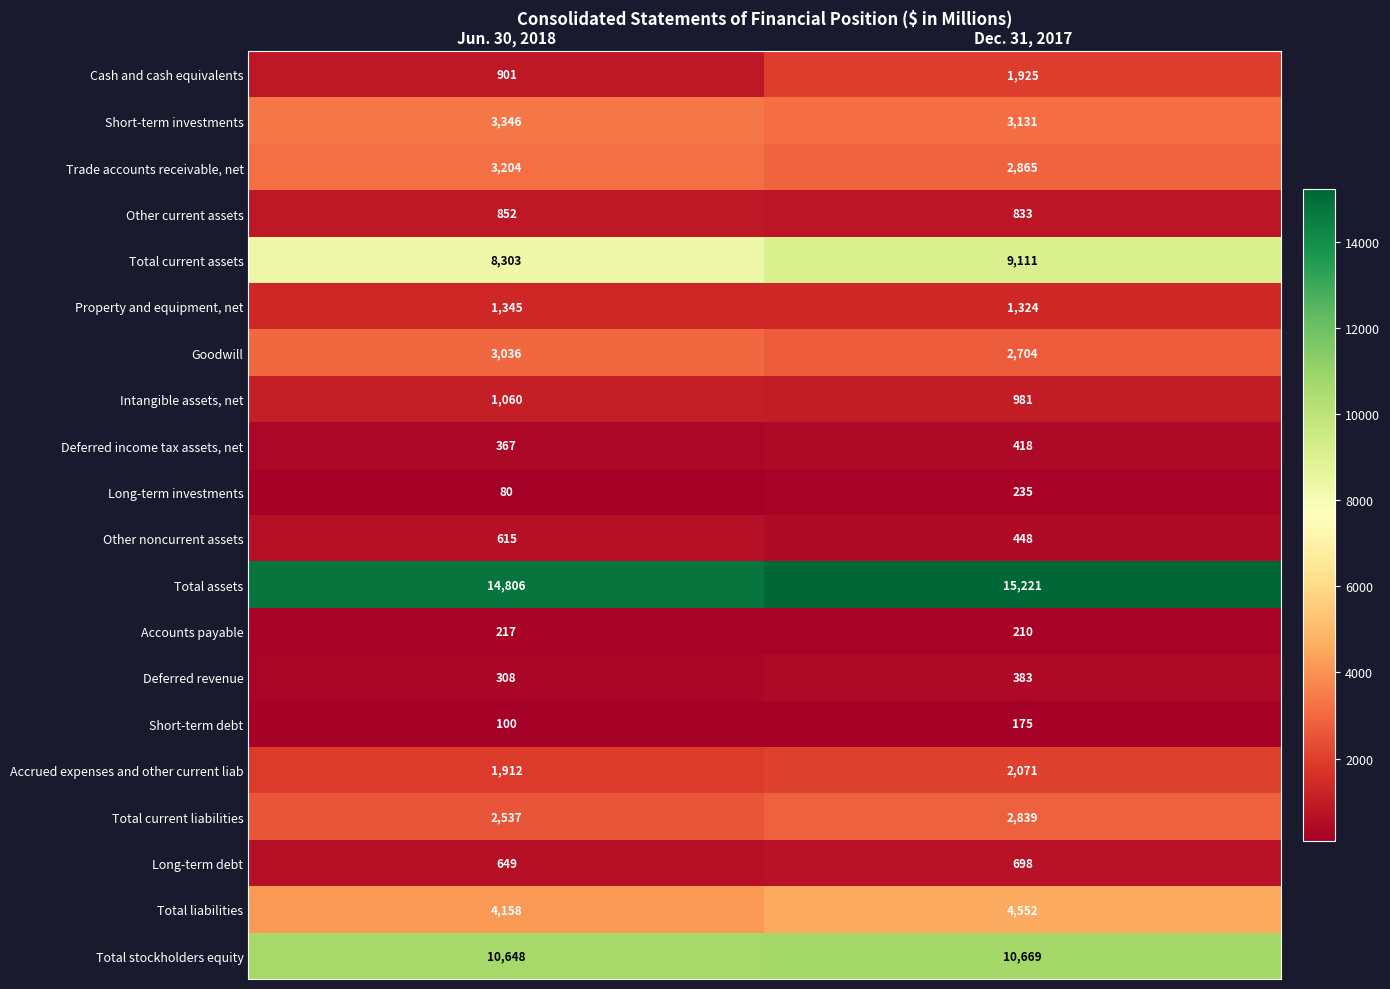

What is the minimum value shown in the chart?

80